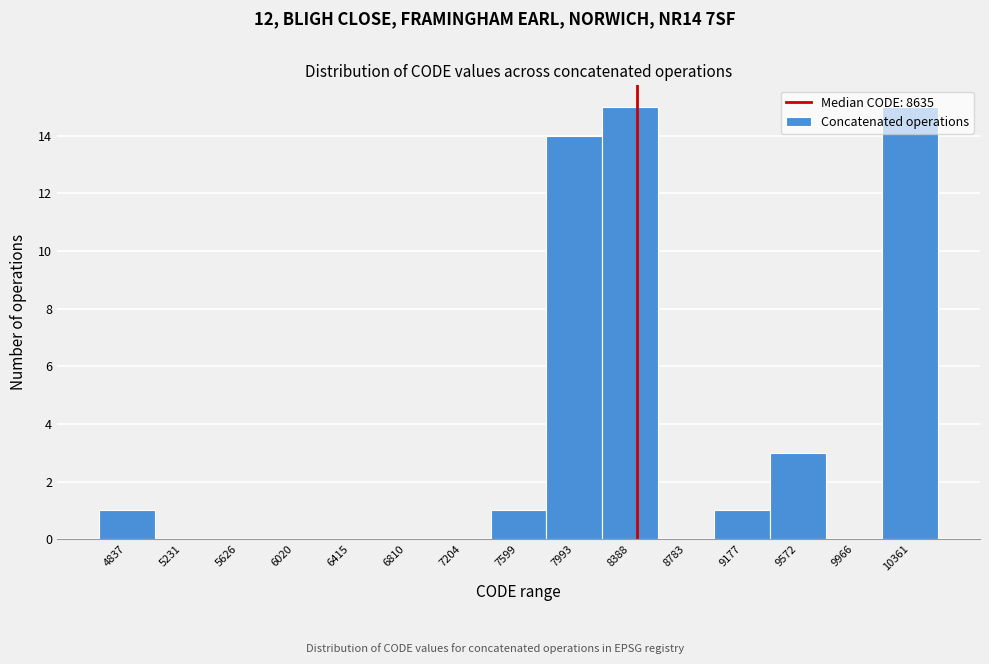

What is the greatest value displayed?

15